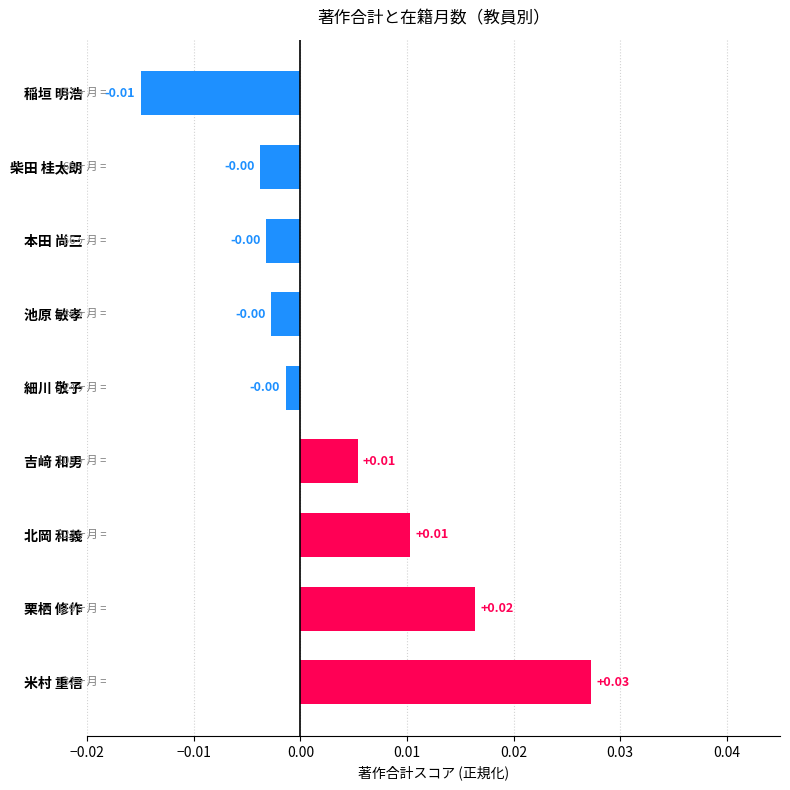

Which category has the lowest value across all series?

稲垣 明浩